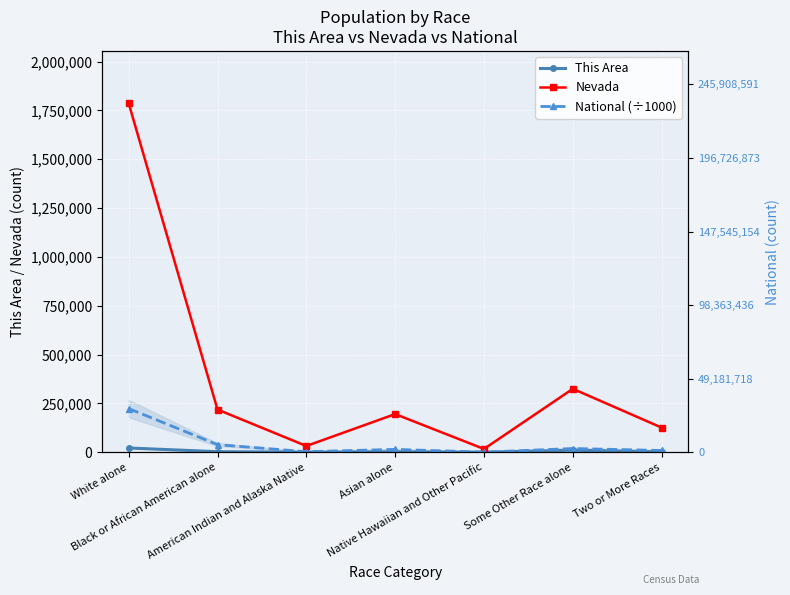

How many interior local valleys does the This Area series have?

2